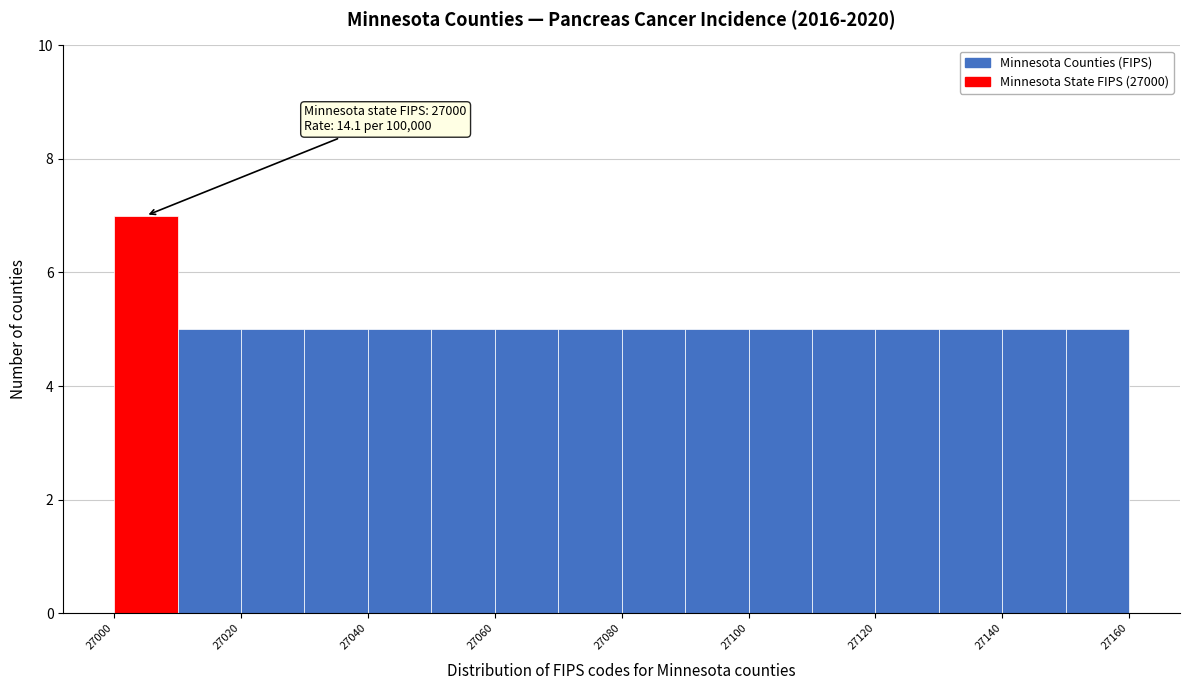

Over which range of the x-axis is the bar tallest?

27000 to 27010